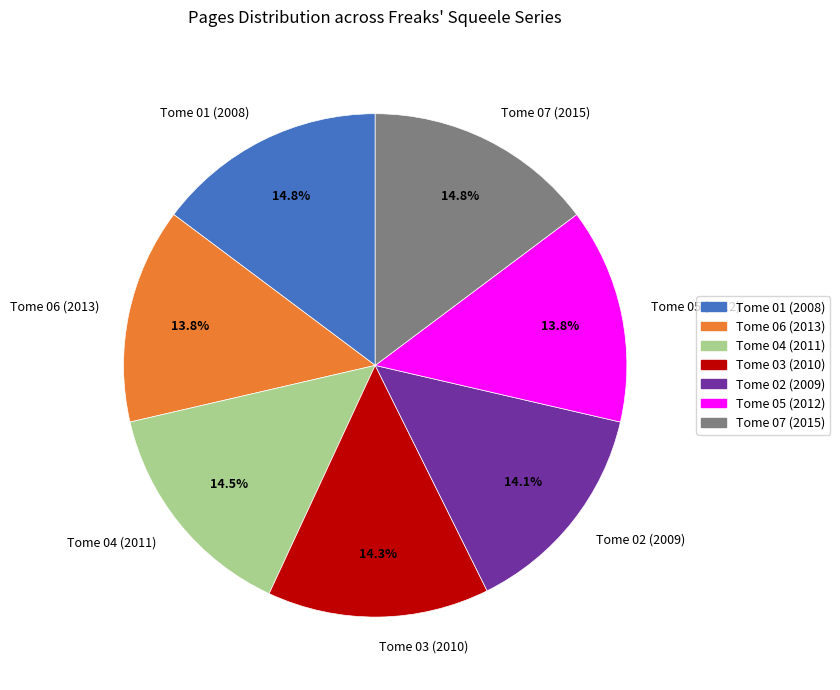

To the nearest percent, what is the difference between the largest and smallest slice percentages?

1%